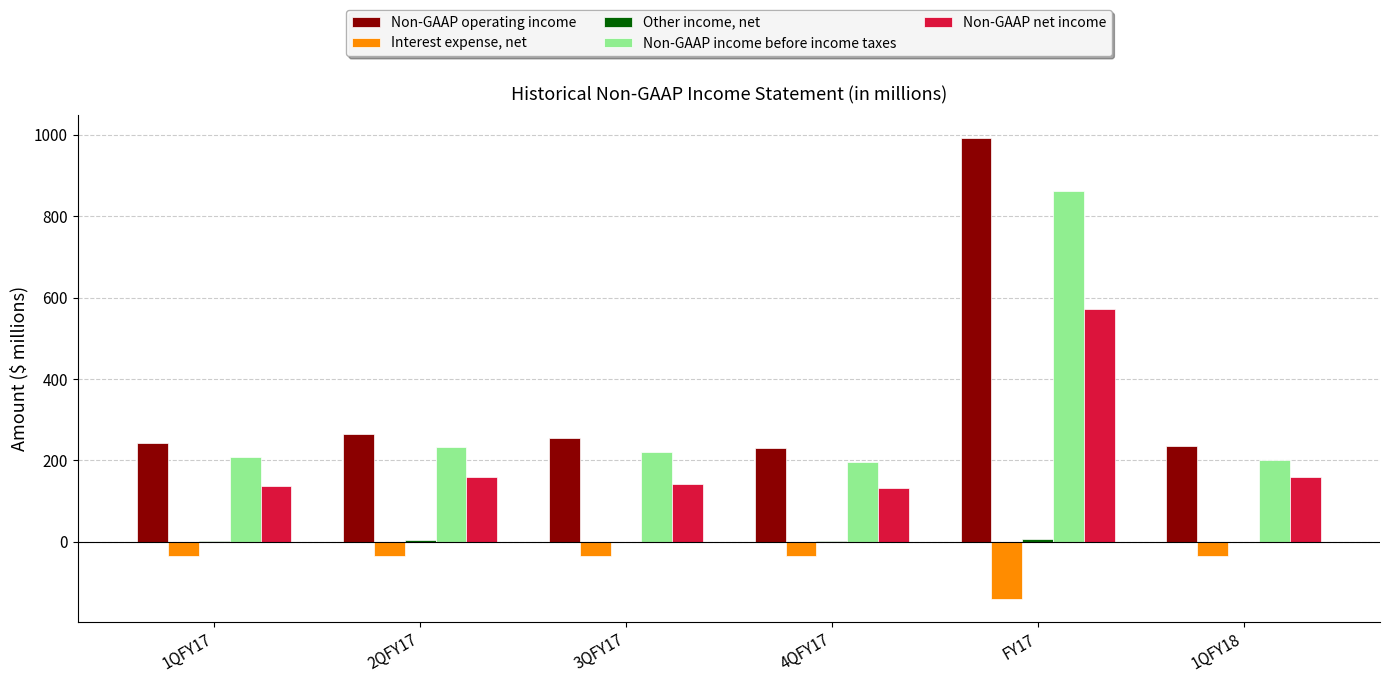

What is the sum of the Non-GAAP operating income values at 4QFY17 and FY17?

1224